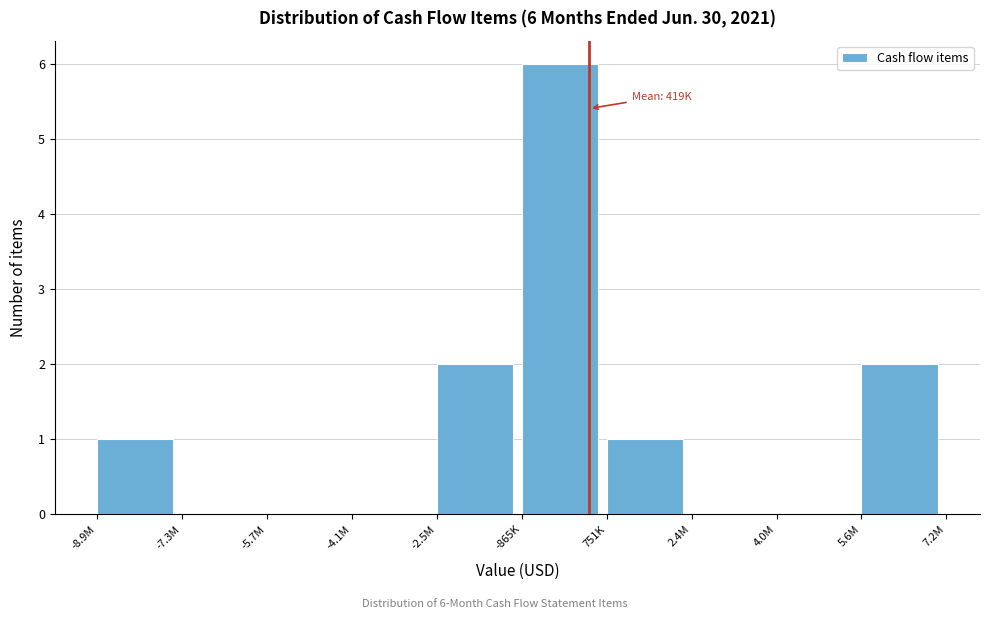

Reading right to left, list all the values displayed in this chart.

5.6M=2	4.0M=0	2.4M=0	751K=1	-865K=6	-2.5M=2	-4.1M=0	-5.7M=0	-7.3M=0	-8.9M=1